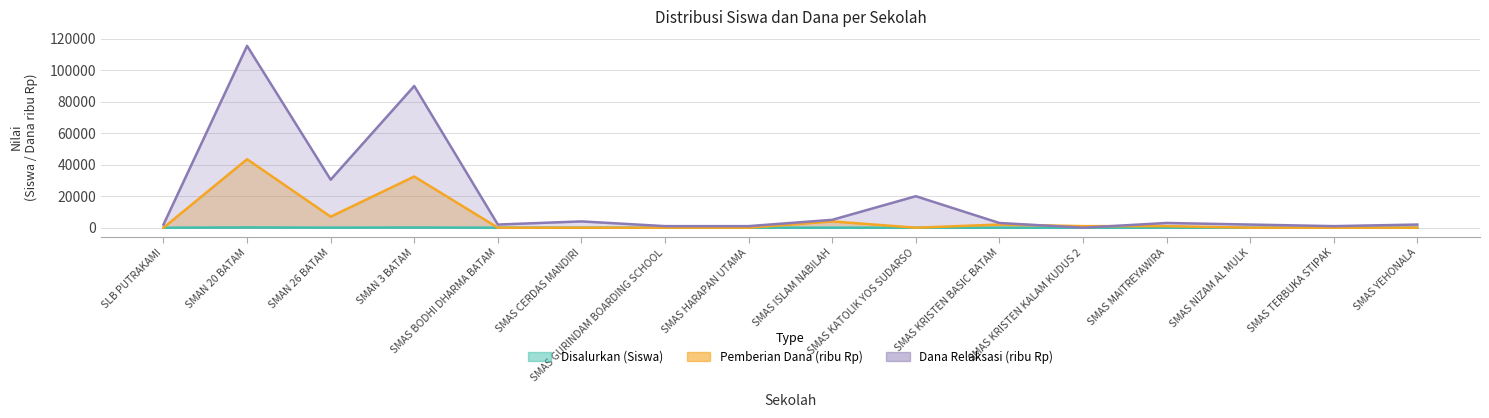

In Pemberian Relaksasi (Siswa), how many points are lower than both neighbors (excluding endpoints)?

4